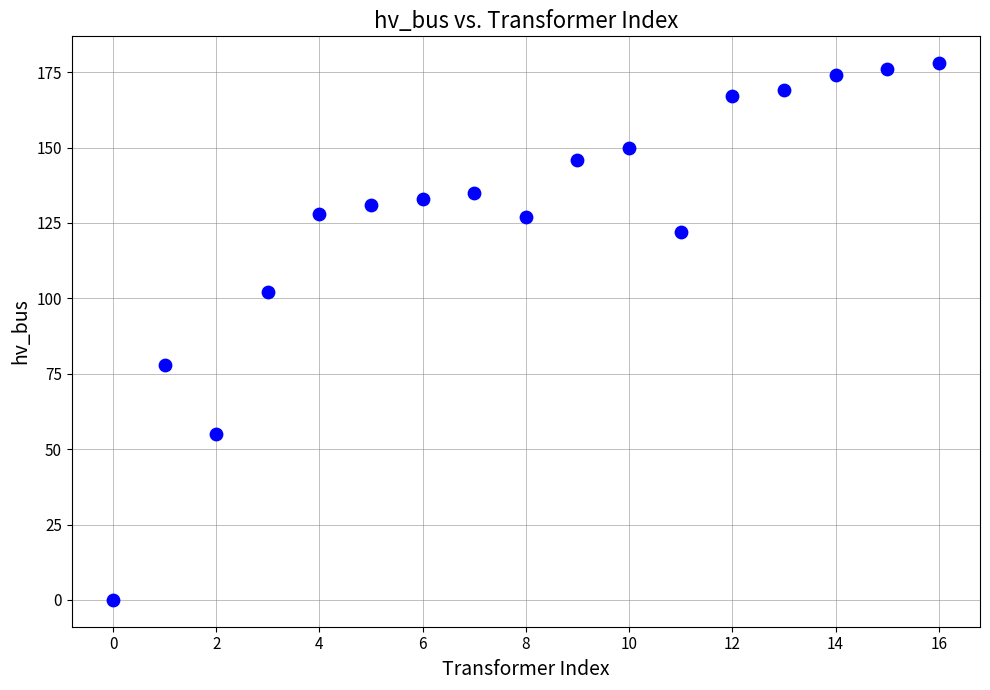

What Y value in the scatter plot is closest to 89?

78